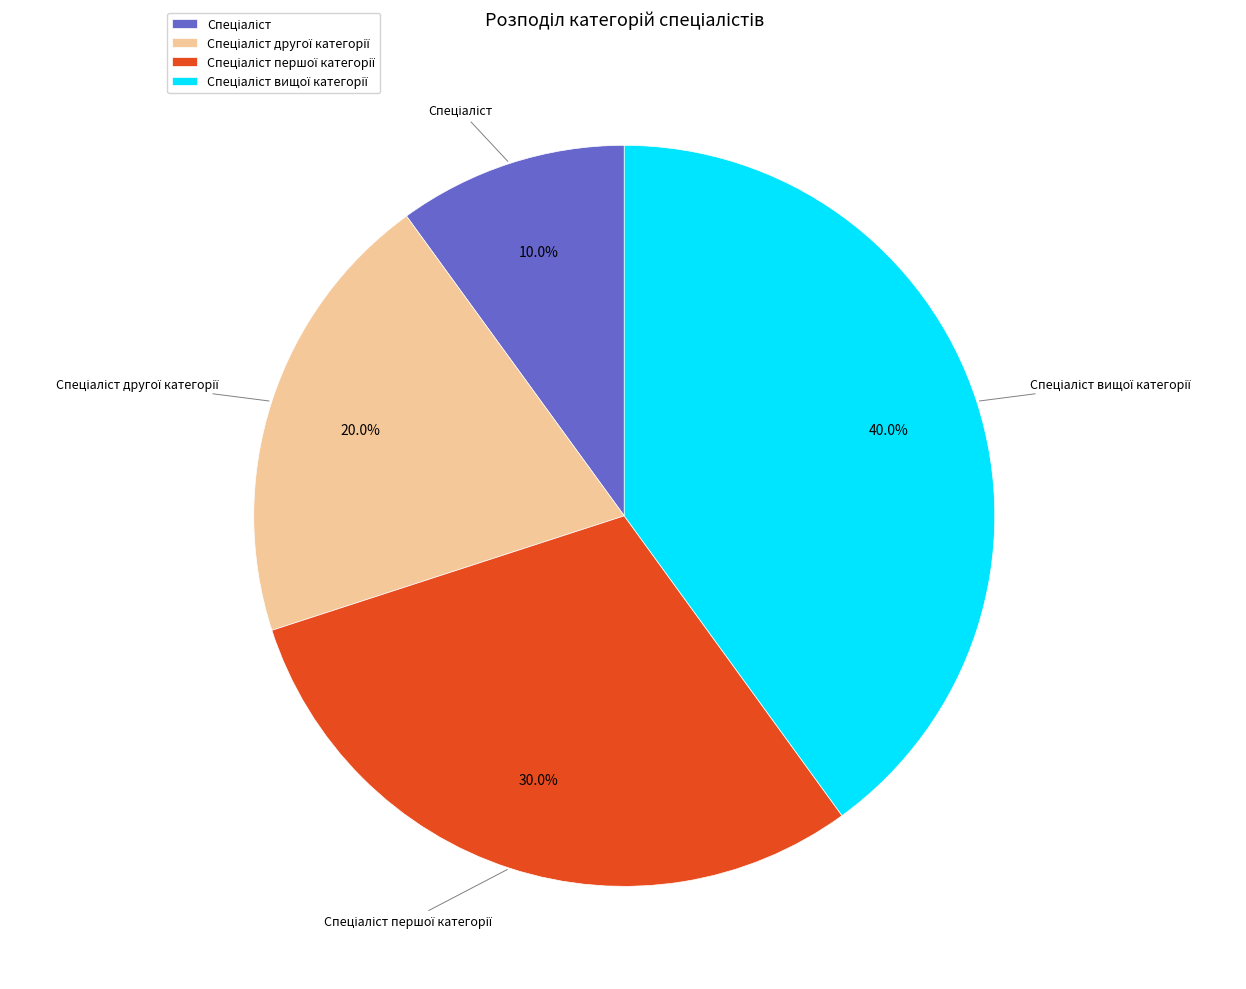

Does any single category account for the majority?

No